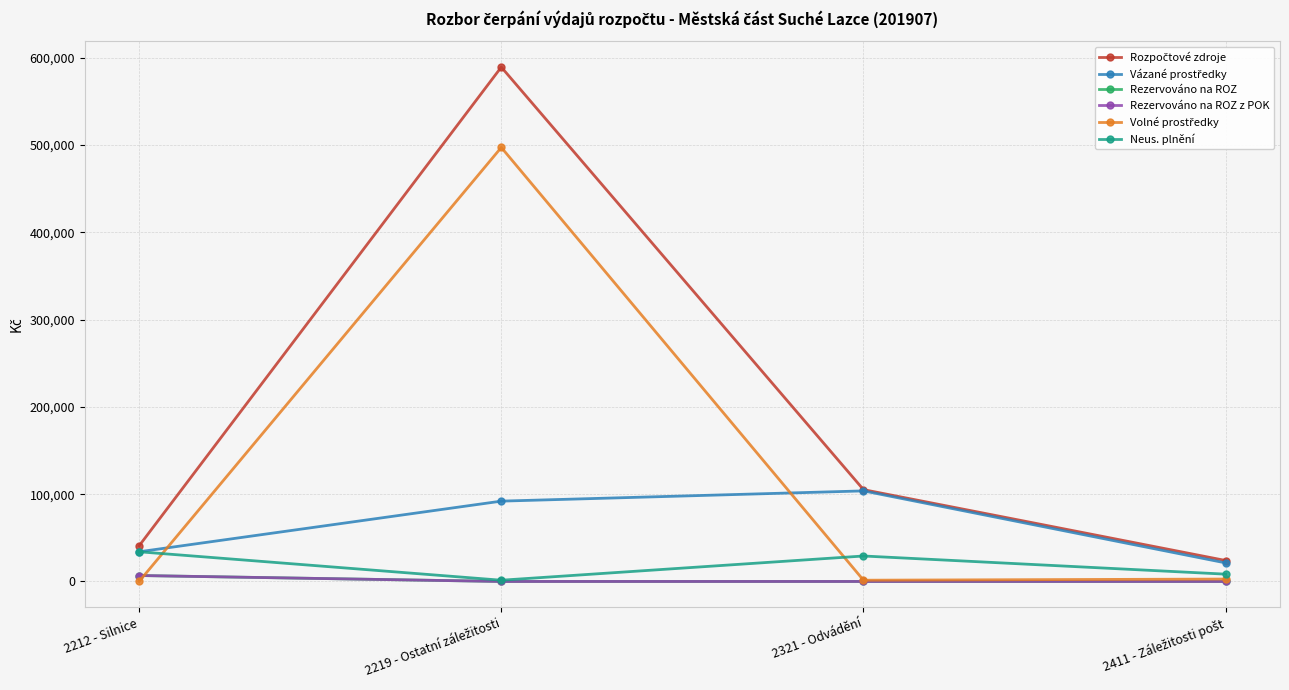

What value does the Rozpočtové zdroje series have at 2321 - Odvádění?

105164.0